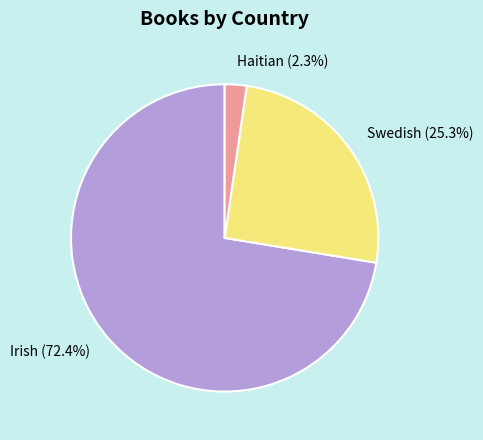

Which slice is the largest?

Irish